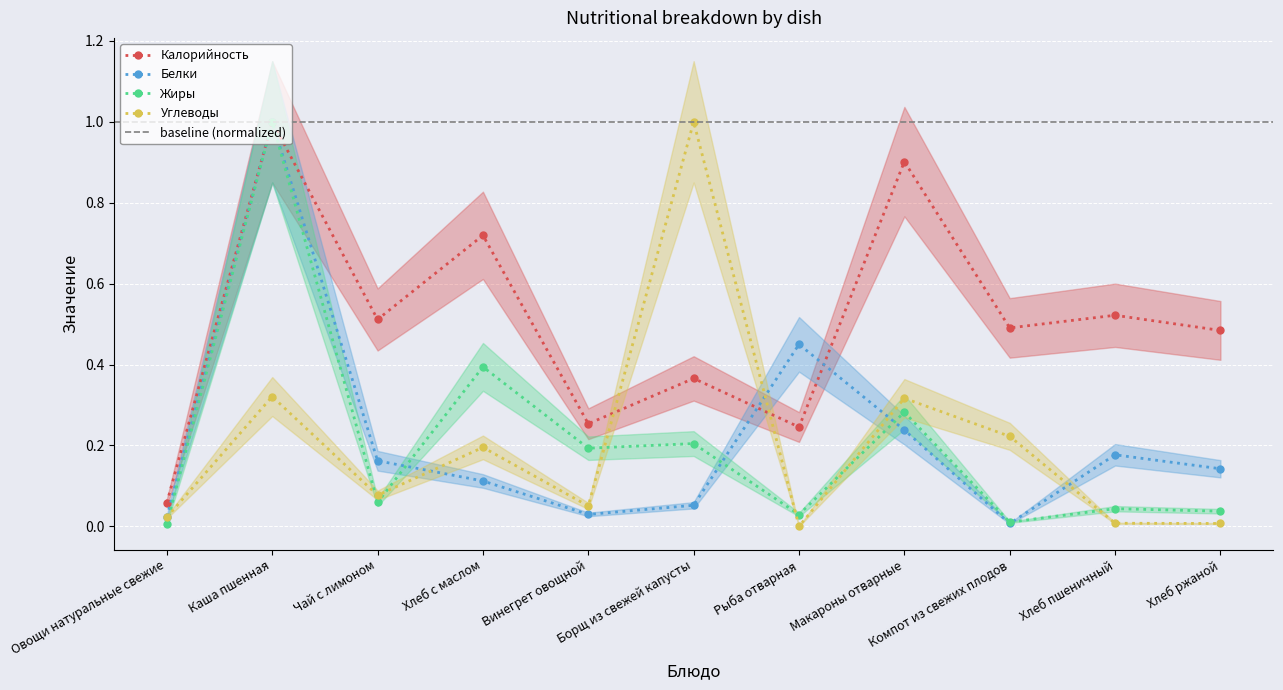

What is the sum of the Углеводы values at Хлеб пшеничный and Каша пшенная?

0.3